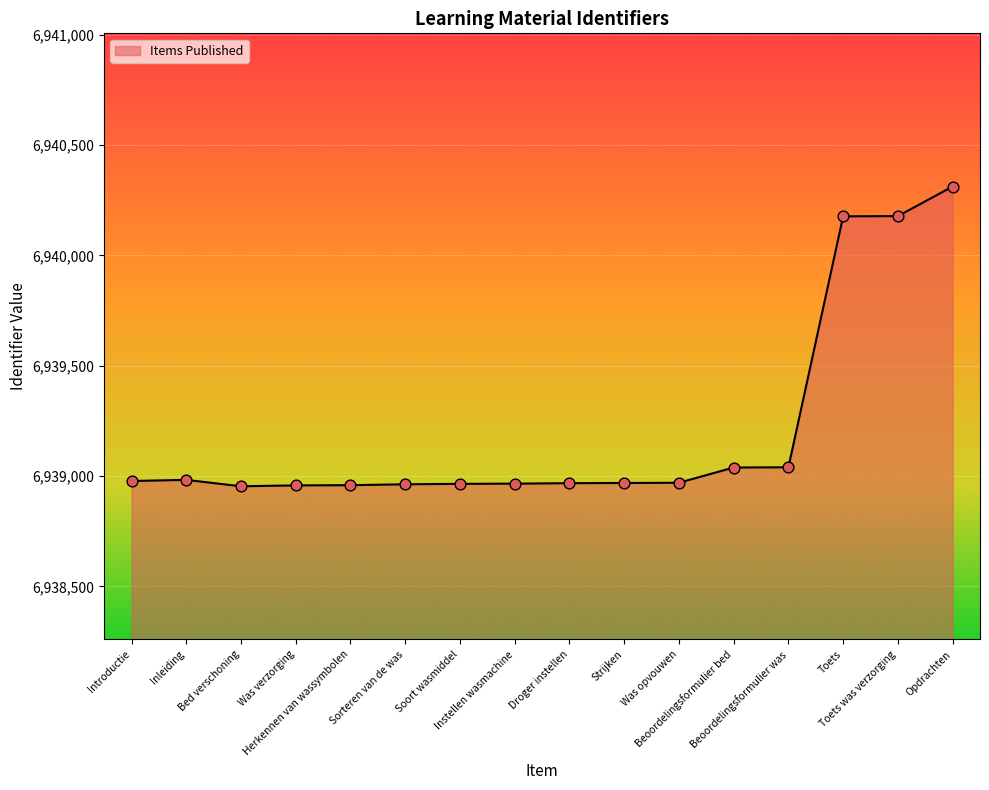

Approximately how many times larger is the value at Bed verschoning compared to Soort wasmiddel?

1.0